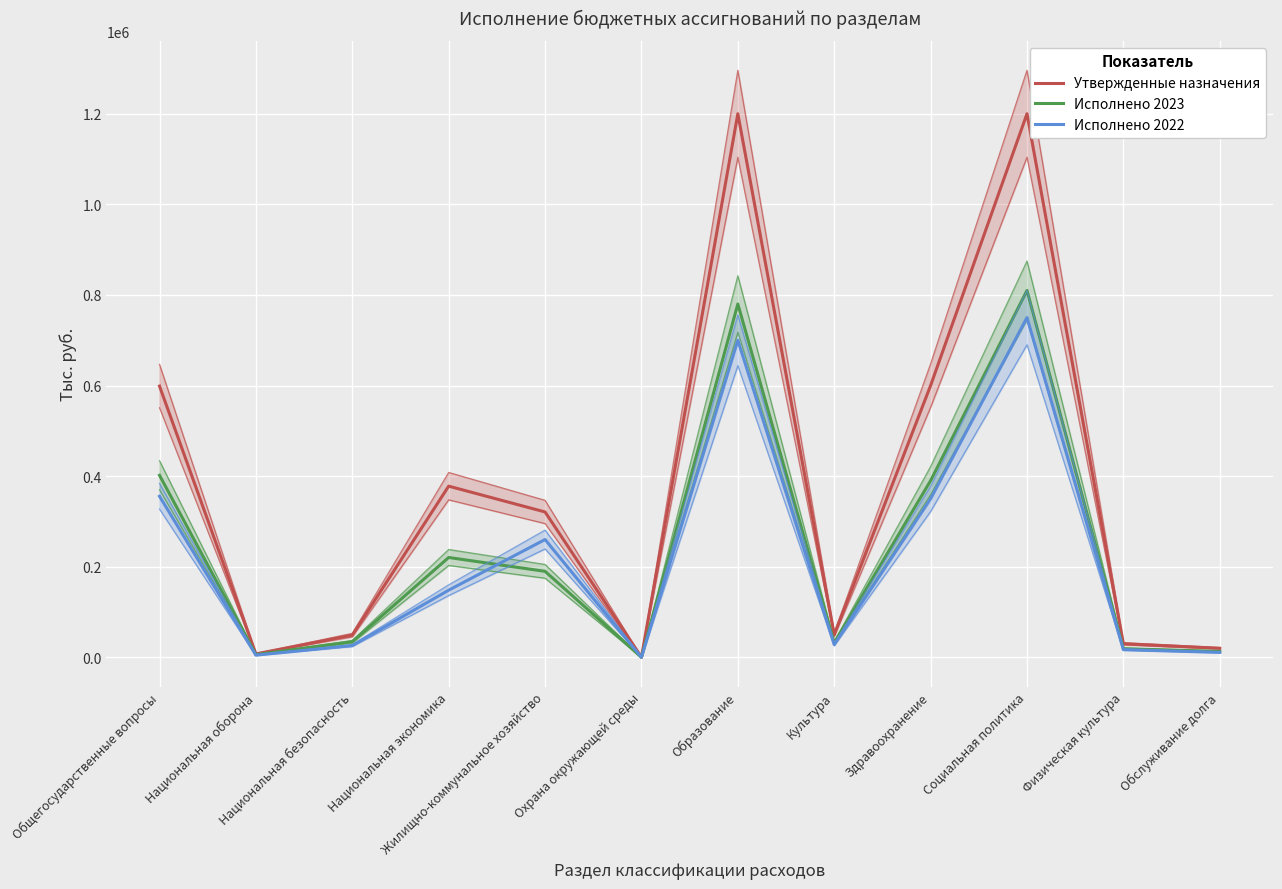

How many intersections are there between Исполнено 2022 and Исполнено 2023?

2